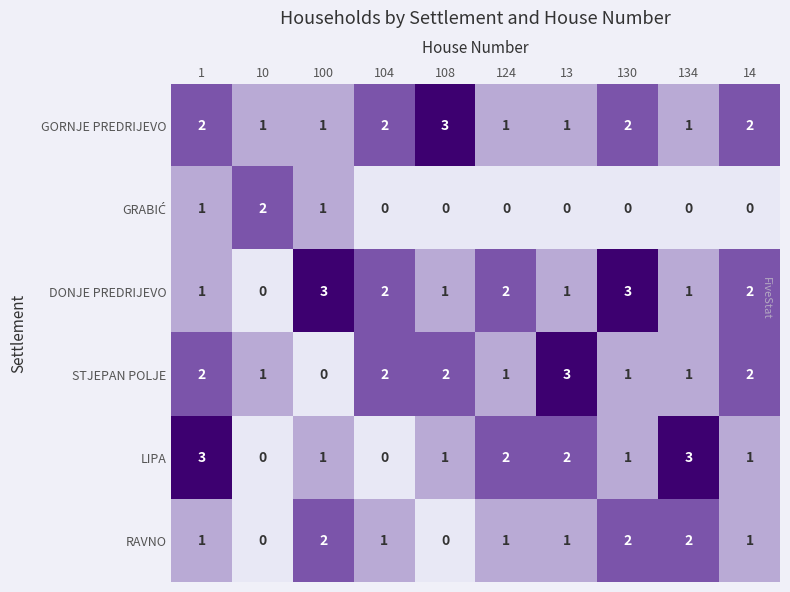

What is the difference between the highest and lowest values at 100?

3